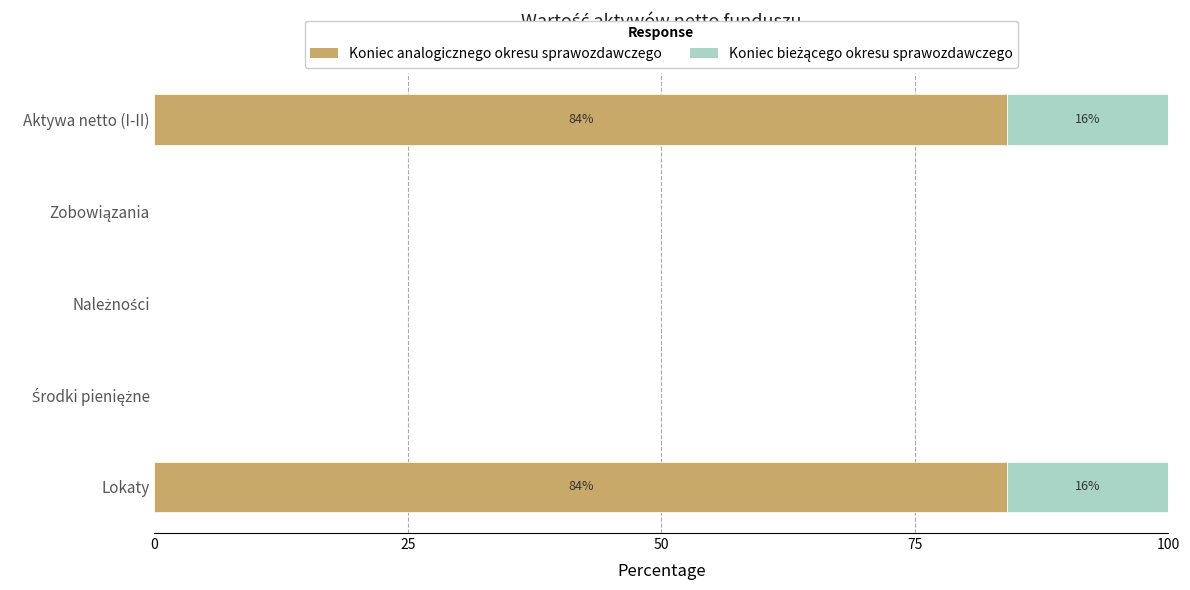

The value of Koniec analogicznego okresu sprawozdawczego at Aktywa netto (I-II) is 84.1. True or false?

True